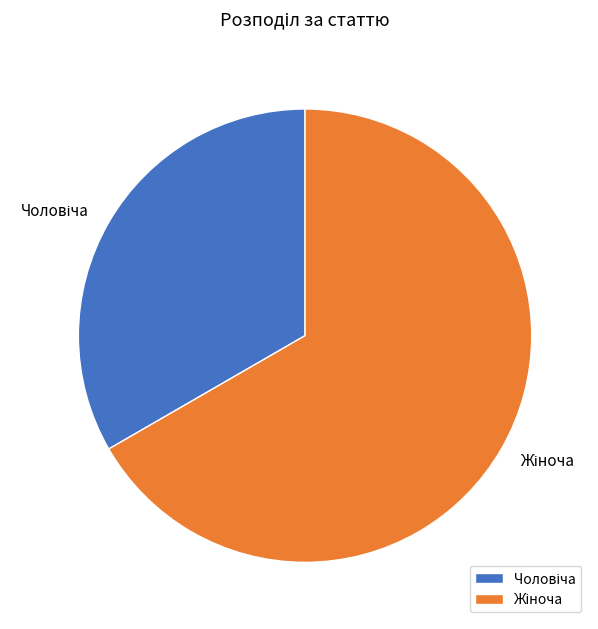

Count the number of slices in the pie.

2